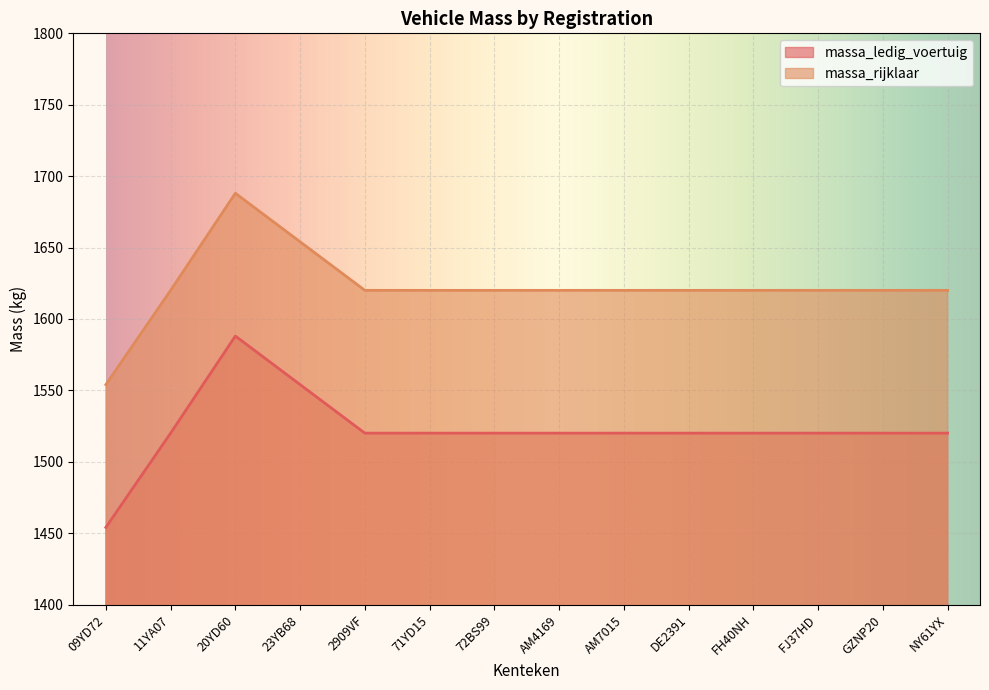

The massa_rijklaar series shows 497 at 2909VF. True or false?

False